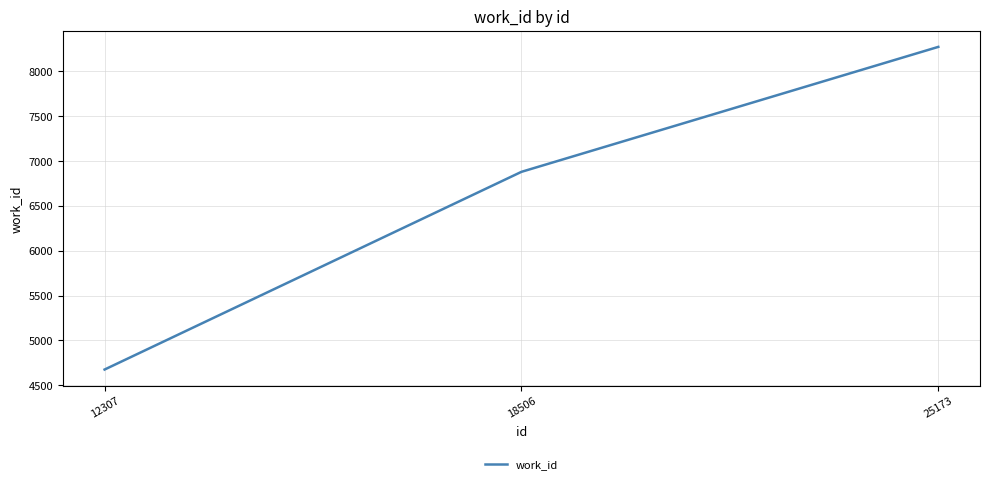

What is the ratio of the value at 12307 to the value at 25173?

0.6